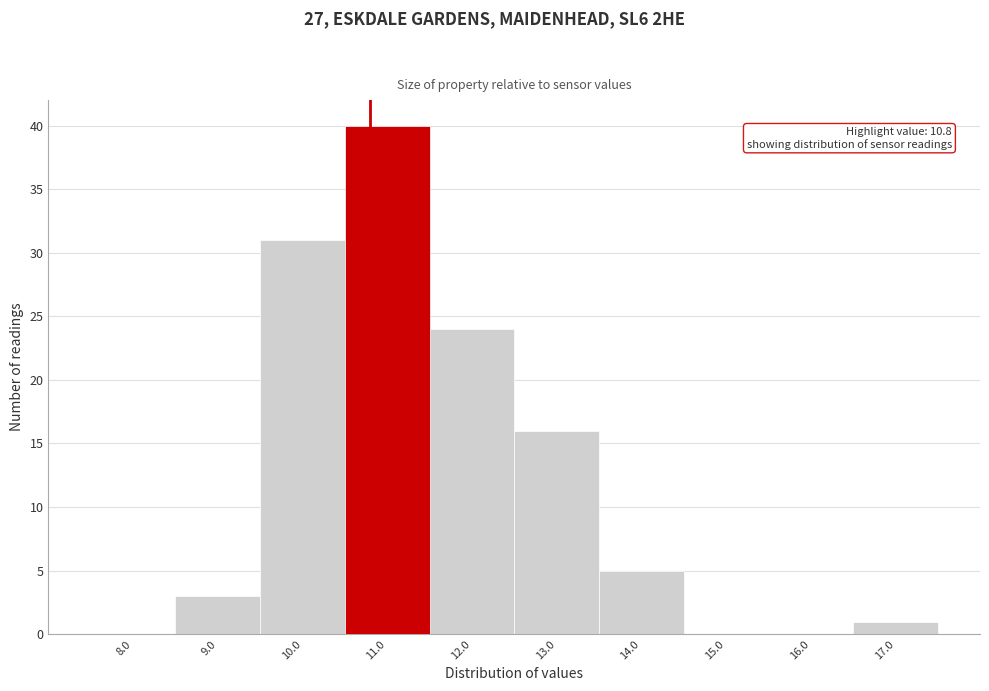

Over which range of the x-axis is the bar tallest?

10.5 to 11.5